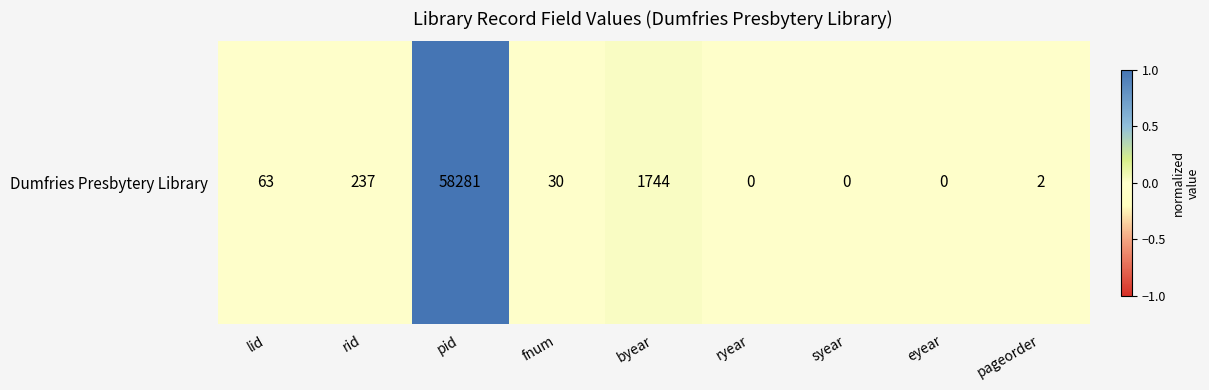

List the labels in order of value, largest first.

pid, byear, rid, lid, fnum, pageorder, ryear, syear, eyear